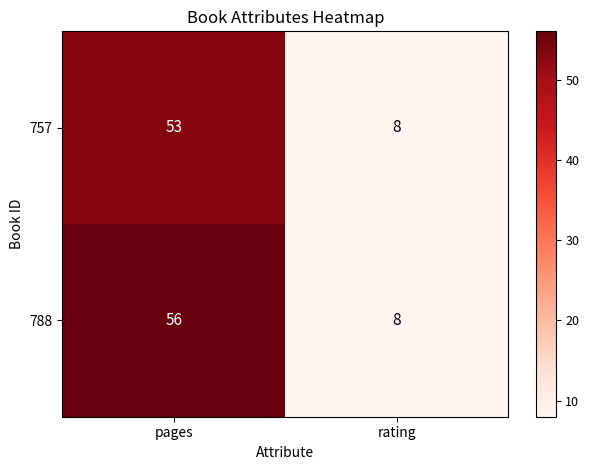

What is the minimum value shown in the chart?

8